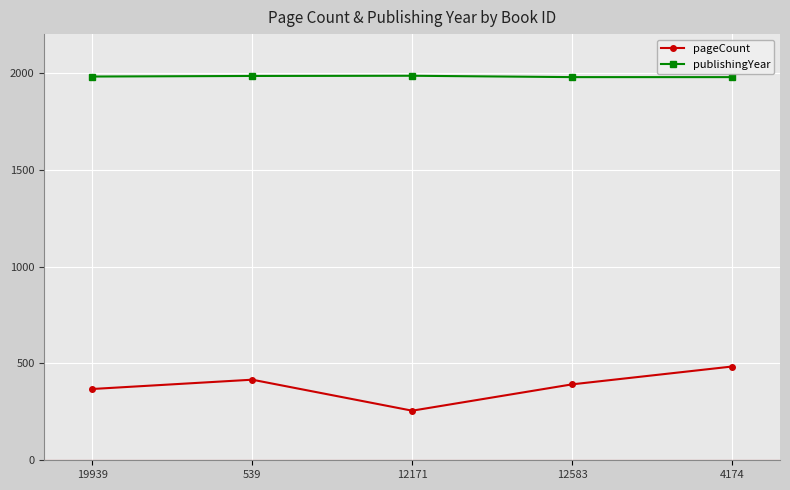

What is the label of the 3rd point from the right?

12171